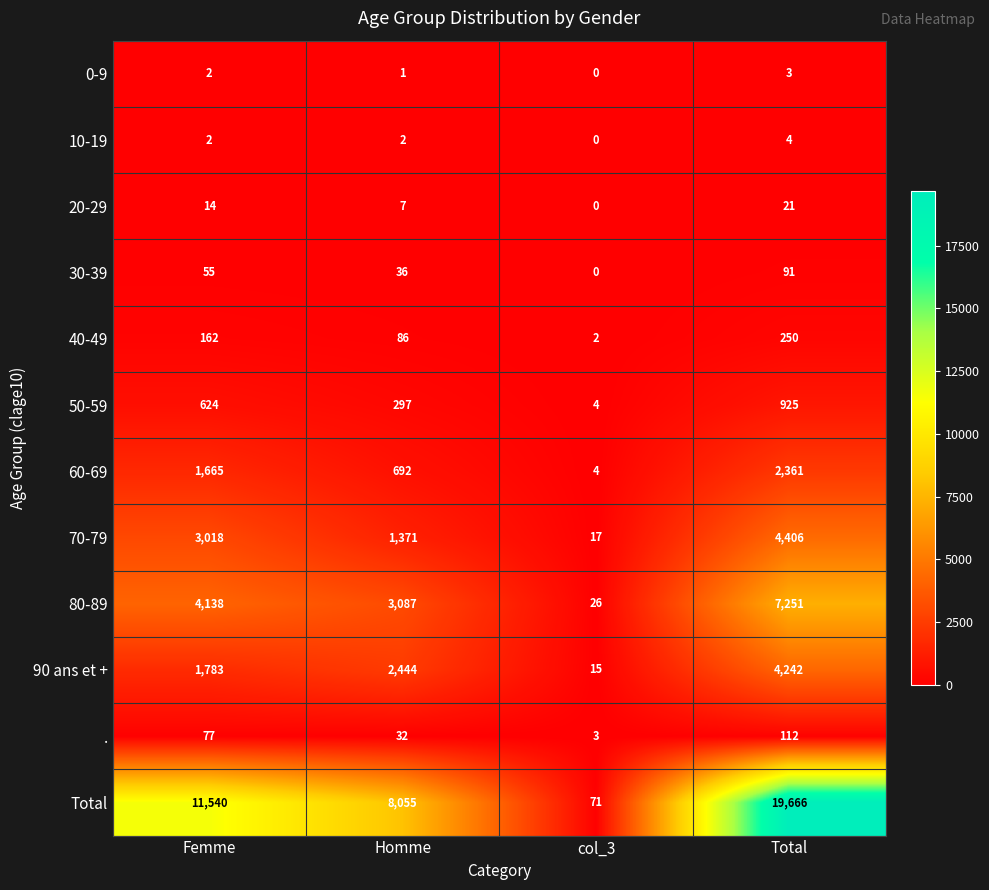

Which series has the largest total across all categories?

Total